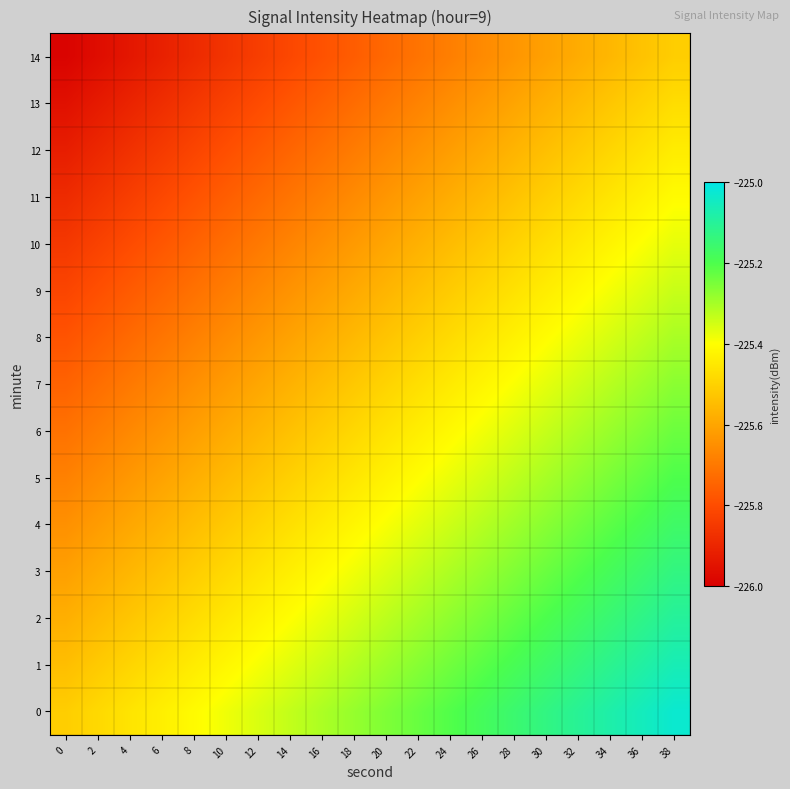

Rank the series at 4 from lowest to highest value.

14, 13, 12, 11, 10, 9, 8, 7, 6, 5, 4, 3, 2, 1, 0